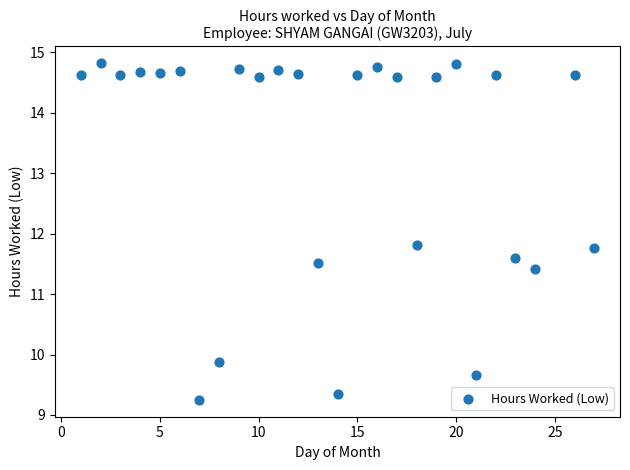

What is the range of X values (max minus min)?

26.0